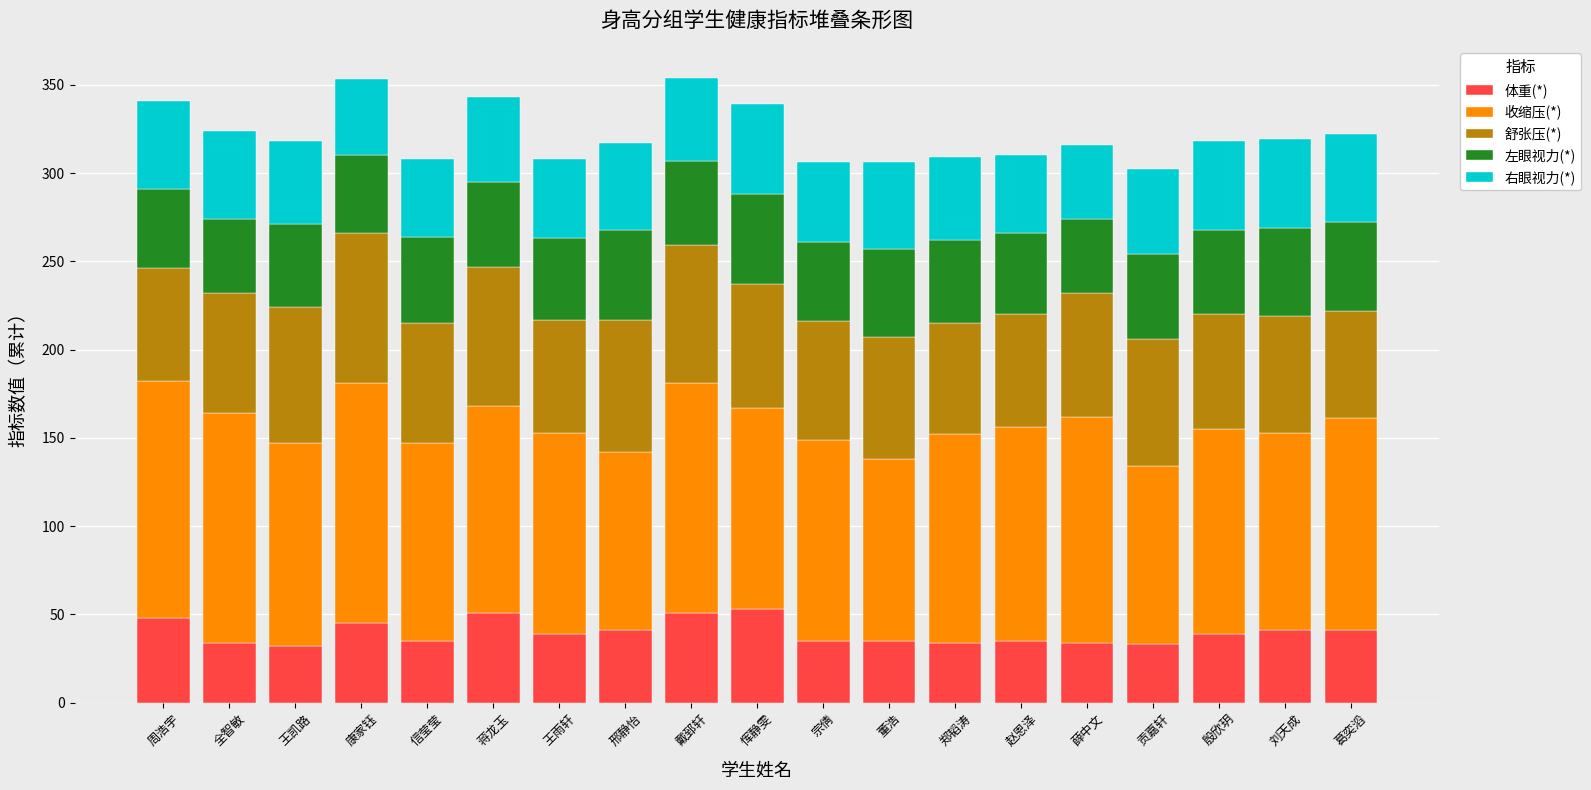

What are all the series names shown in the legend?

体重(*), 收缩压(*), 舒张压(*), 左眼视力(*), 右眼视力(*)